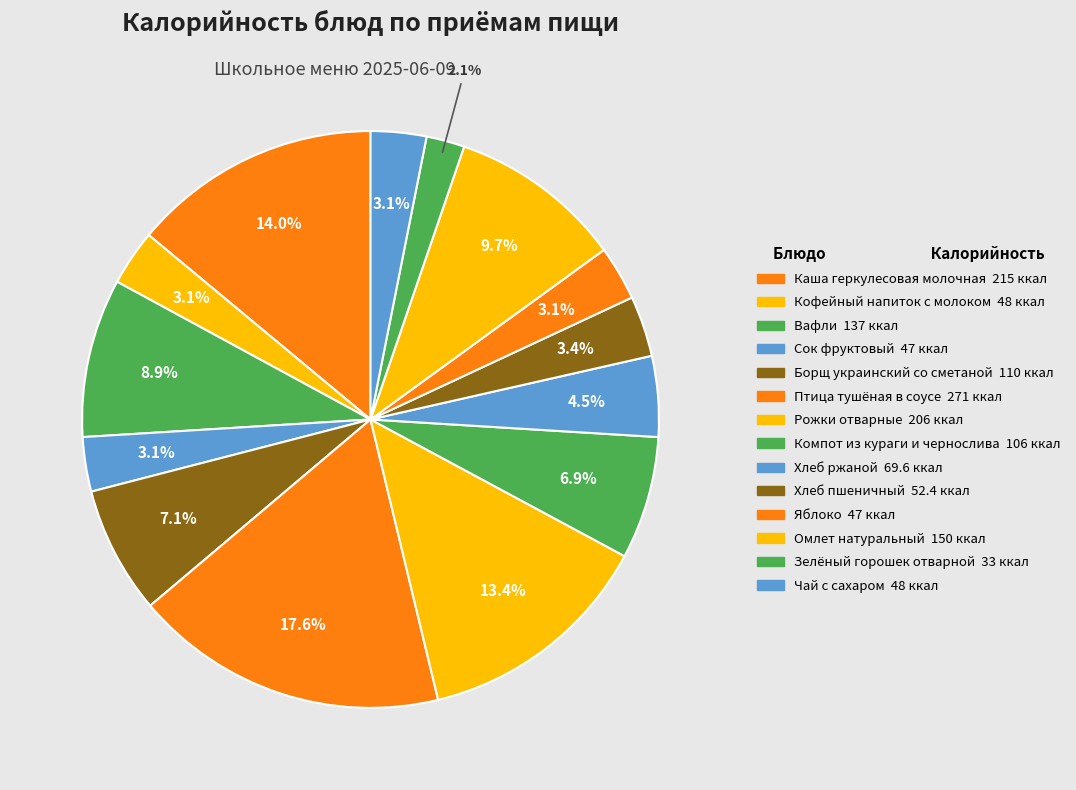

How many slices are in this pie chart?

14